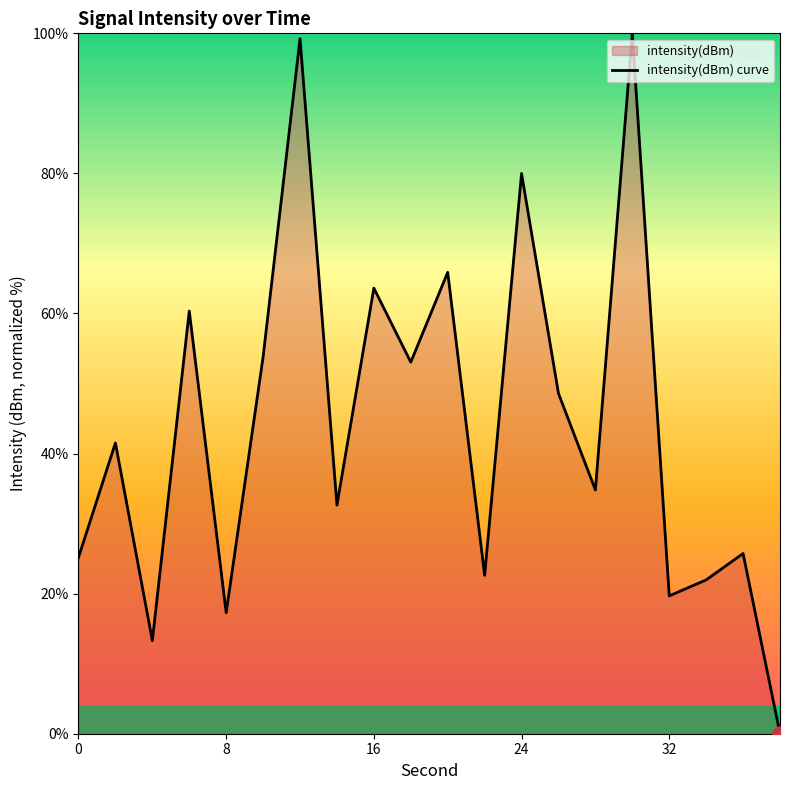

What is the maximum value shown in the chart?

100.0